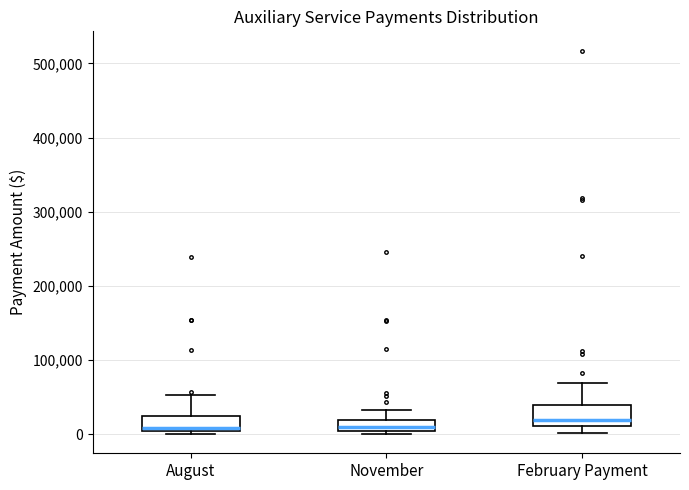

Where is the upper edge of the box for August on the y-axis? The values are not printed on the chart, so give them approximately, as read against the axis.

20000